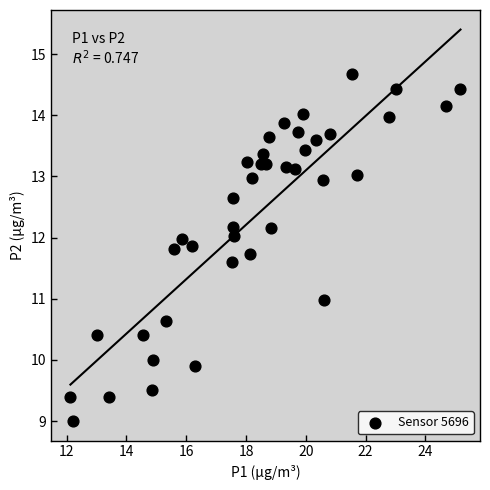

What is the range of Y values (max minus min)?

5.7